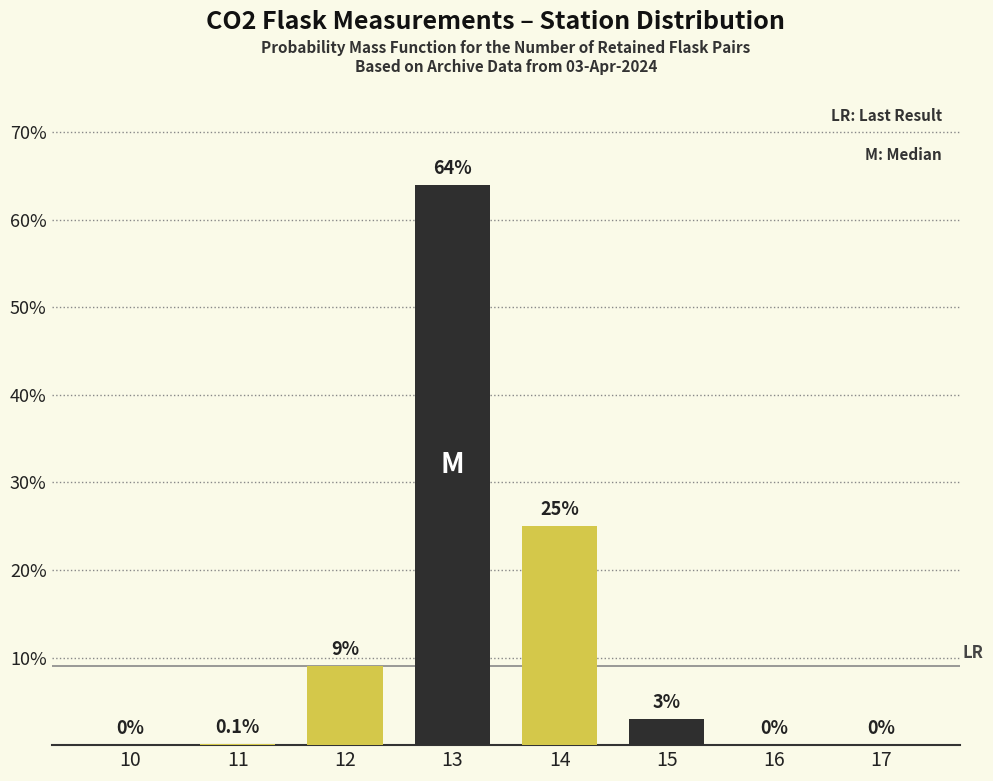

The chart shows a value of 0.0 at 10. True or false?

True